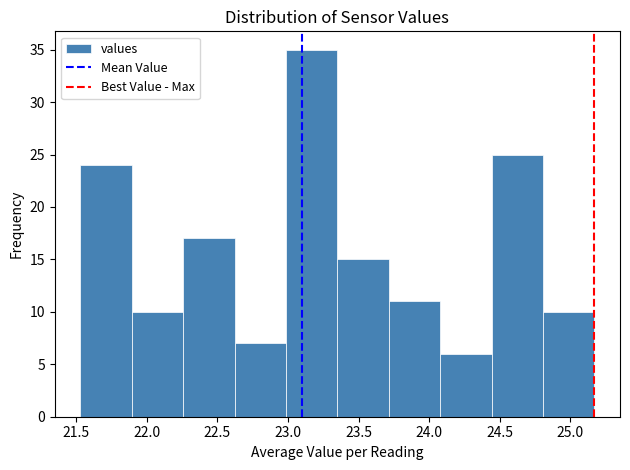

Reading left to right, transcribe this chart: for each bar, give the range it covers on the x-axis and its height. Neither the bar edges nor the heights are printed on the chart, so give them approximately, as read against the axes.

21.55 to 21.90: 24
21.90 to 22.25: 10
22.25 to 22.60: 17
22.60 to 23.00: 7
23.00 to 23.35: 35
23.35 to 23.70: 15
23.70 to 24.10: 11
24.10 to 24.45: 6
24.45 to 24.80: 25
24.80 to 25.15: 10